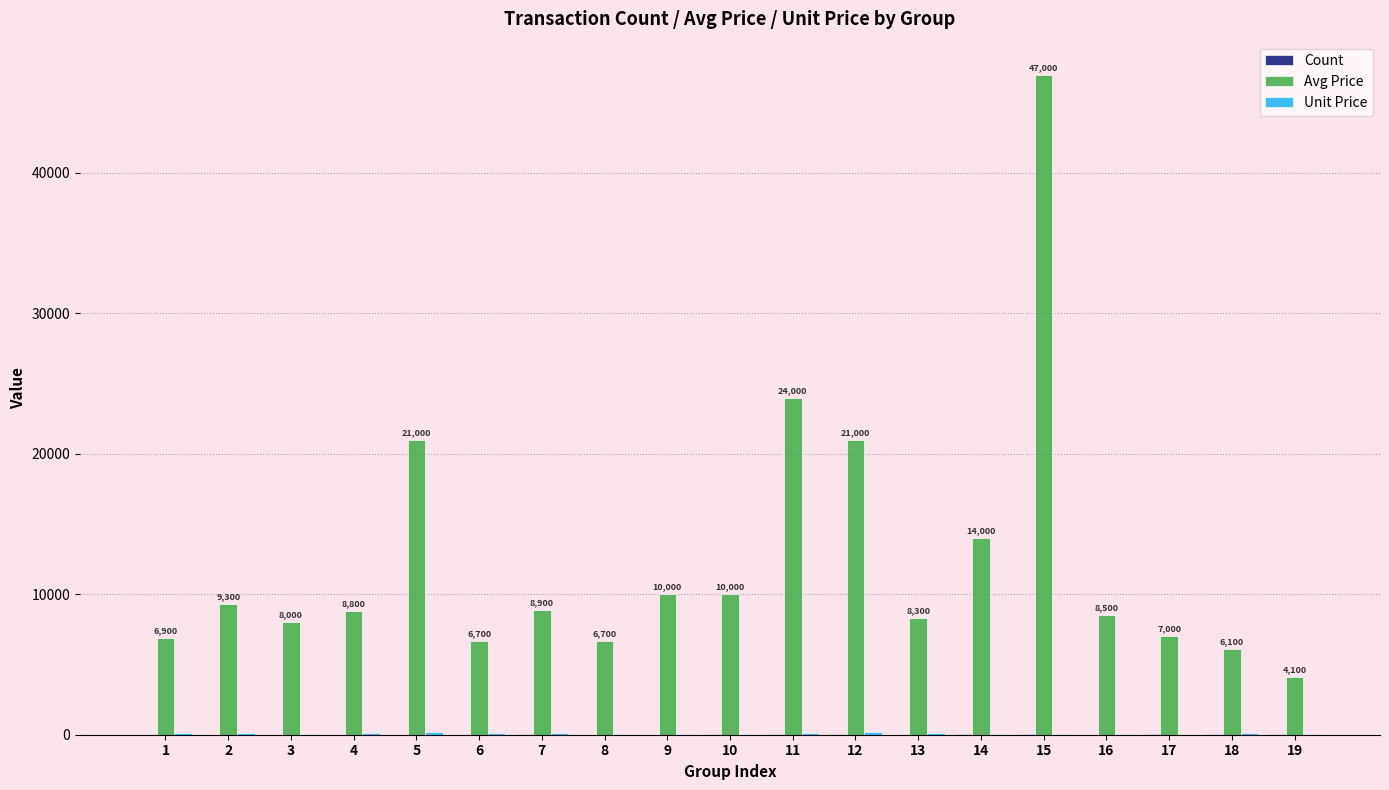

Which series has the largest total across all categories?

Avg Price